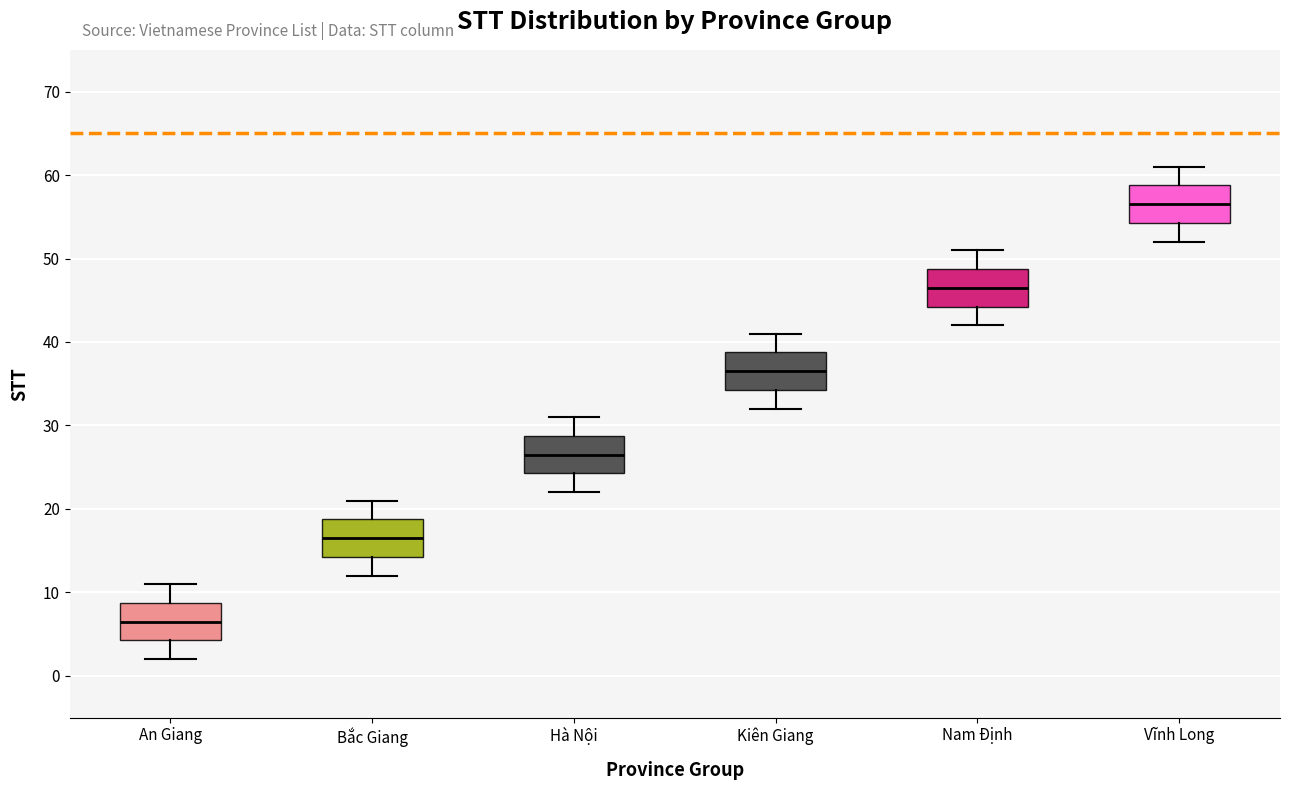

Reading left to right, transcribe this box plot: for each box, give where its median line is, the range the box spans, and where its two whiskers end, as read against the y-axis. The values are not printed on the chart, so give them approximately, as read against the axis.

An Giang: median 7, box 4 to 9, whiskers 2 to 11
Bắc Giang: median 17, box 14 to 19, whiskers 12 to 21
Hà Nội: median 27, box 24 to 29, whiskers 22 to 31
Kiên Giang: median 37, box 34 to 39, whiskers 32 to 41
Nam Định: median 47, box 44 to 49, whiskers 42 to 51
Vĩnh Long: median 57, box 54 to 59, whiskers 52 to 61